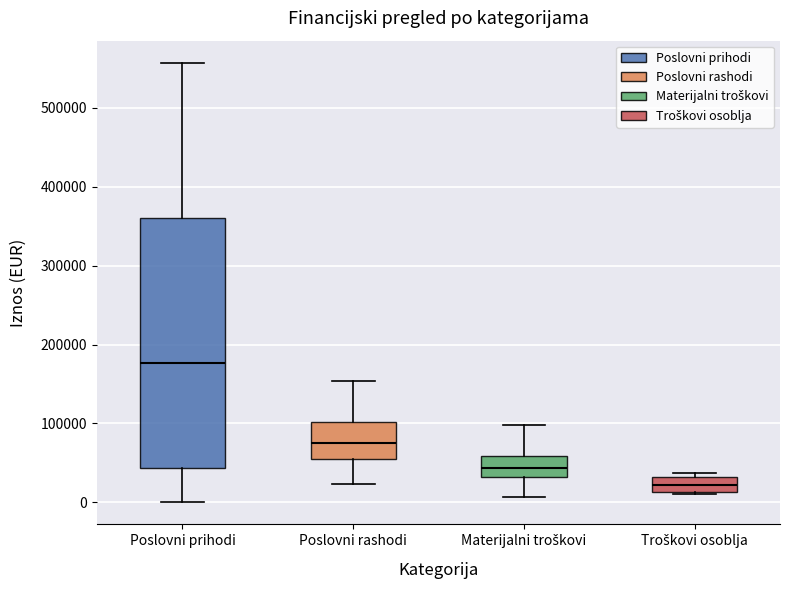

Comparing the boxes themselves (not the whiskers), which one is the tallest?

Poslovni prihodi